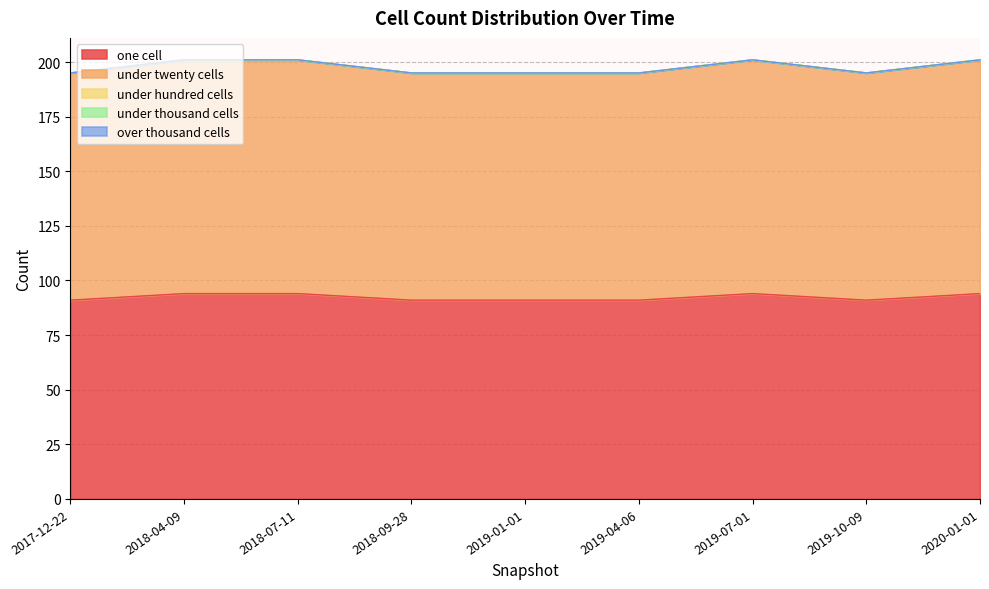

Reading right to left, list all the values displayed in this chart.

one_cell: 94	91	94	91	91	91	94	94	91
under_twenty_cells: 107	104	107	104	104	104	107	107	104
under_hundred_cells: 0	0	0	0	0	0	0	0	0
under_thousand_cells: 0	0	0	0	0	0	0	0	0
over_thousand_cells: 0	0	0	0	0	0	0	0	0